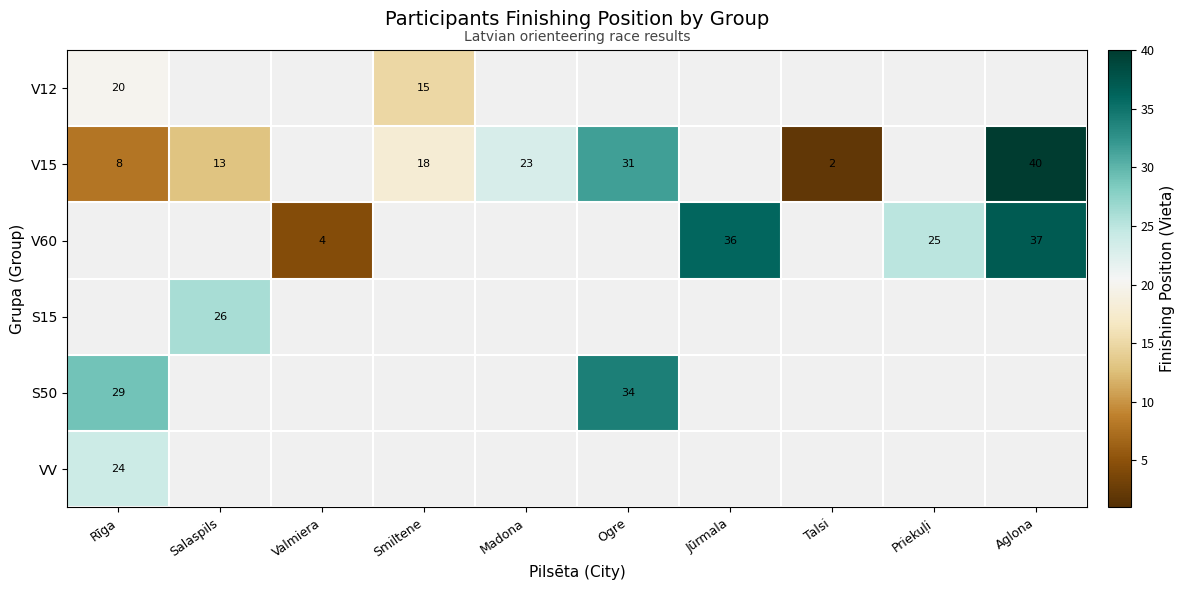

True or false: S15 has a value of 5 at Salaspils.

False